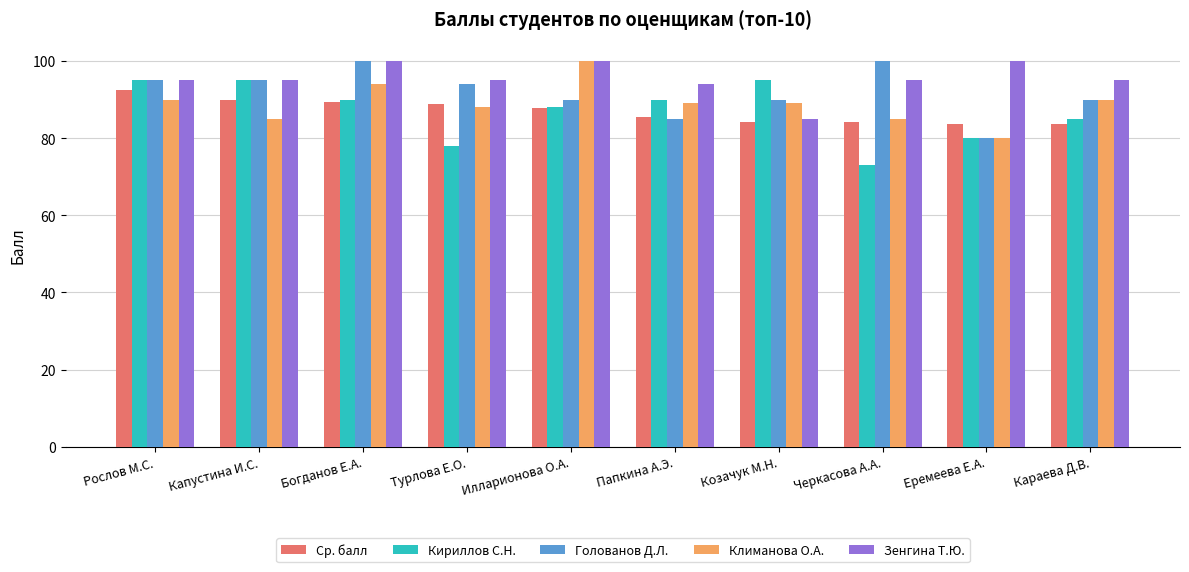

Which category has the lowest value in the Климанова О.А. series?

Еремеева Е.А.